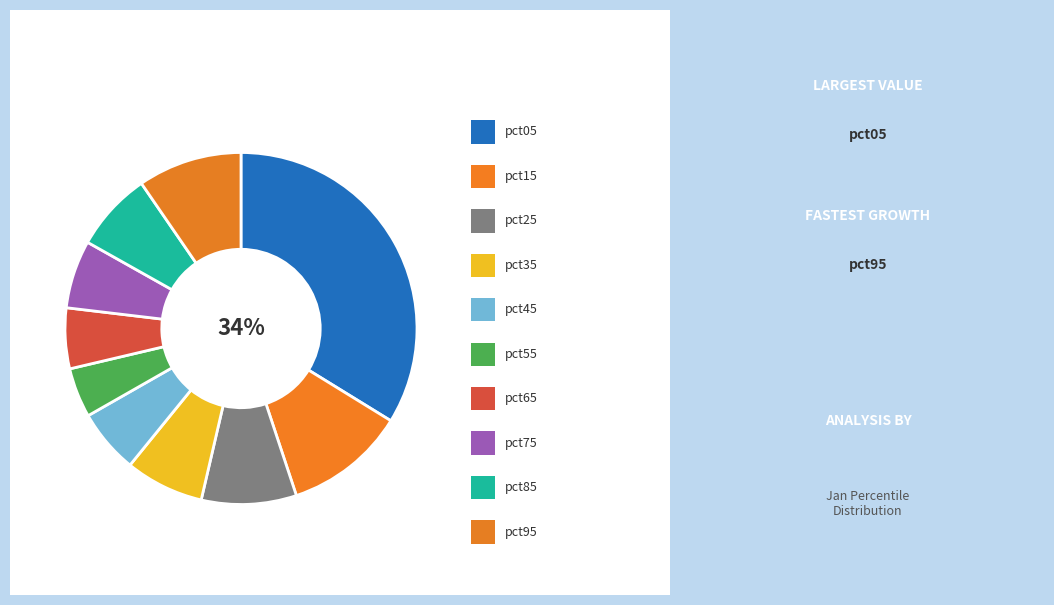

How many slices are in this pie chart?

10